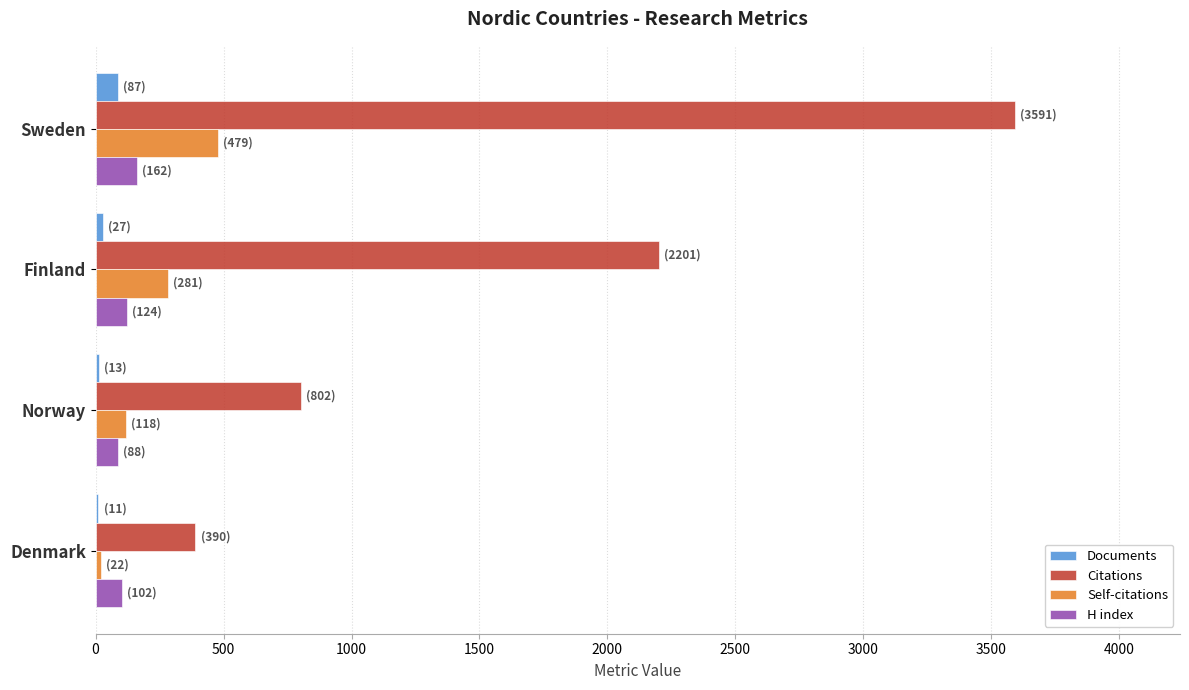

How many categories are shown in the chart?

4